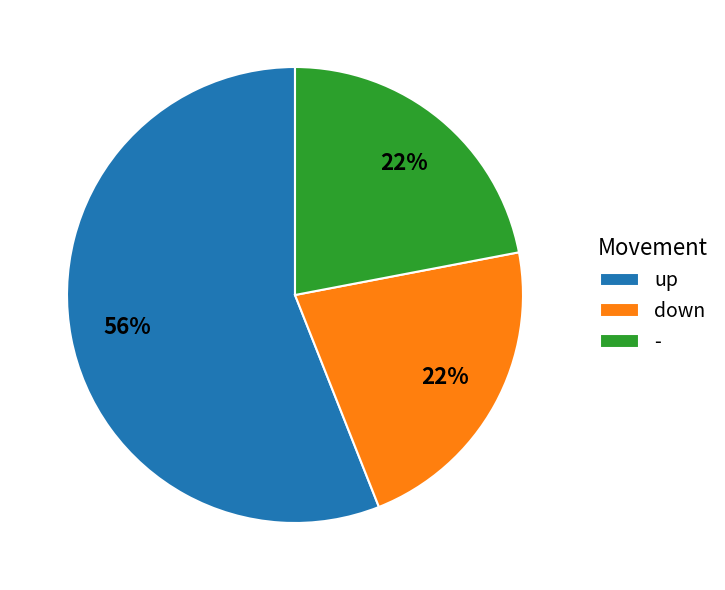

To the nearest percent, what portion does - represent?

22%